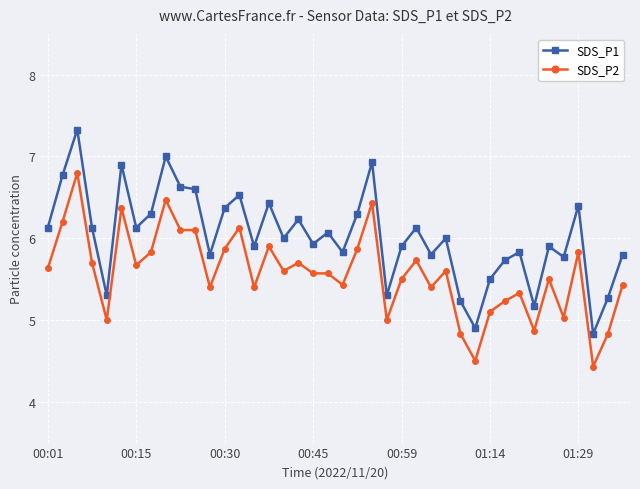

Which series has the largest total across all categories?

SDS_P1